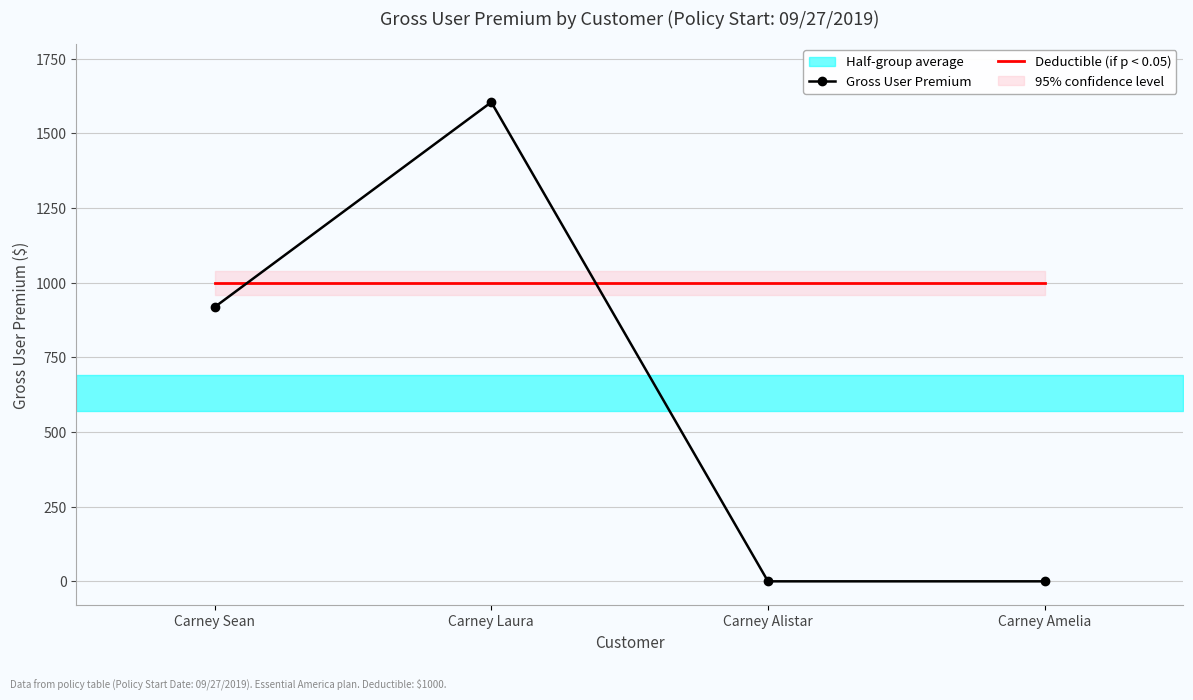

What position from the left is Carney Sean?

1